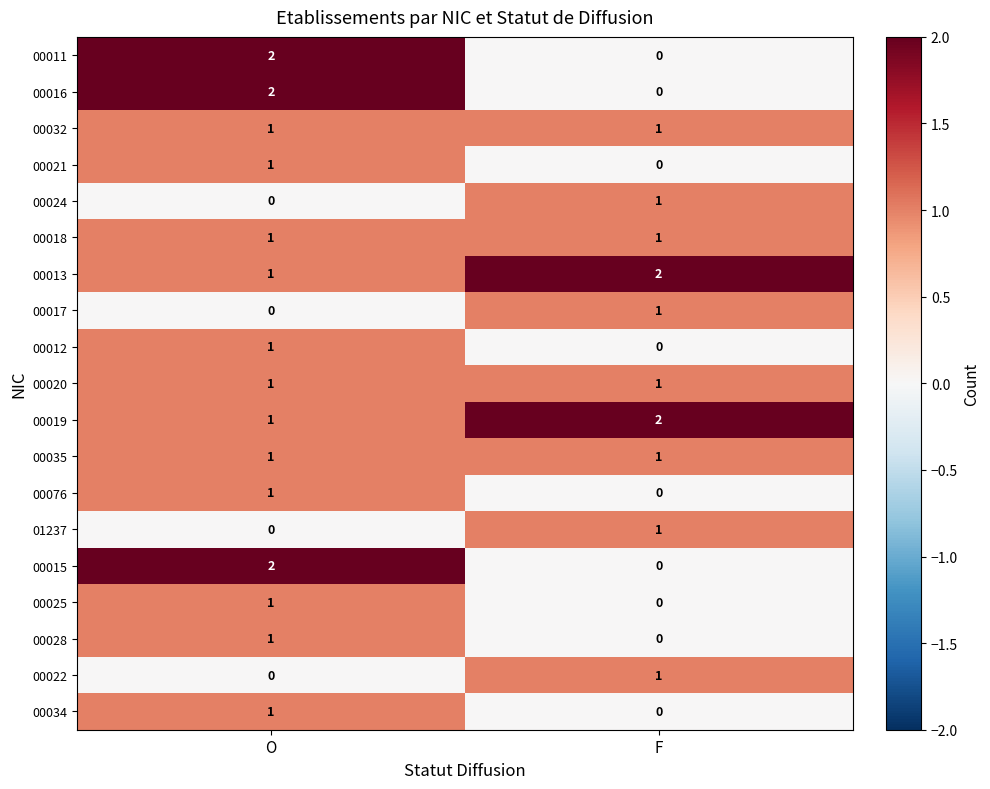

At which label is 00076 closest to 0?

F